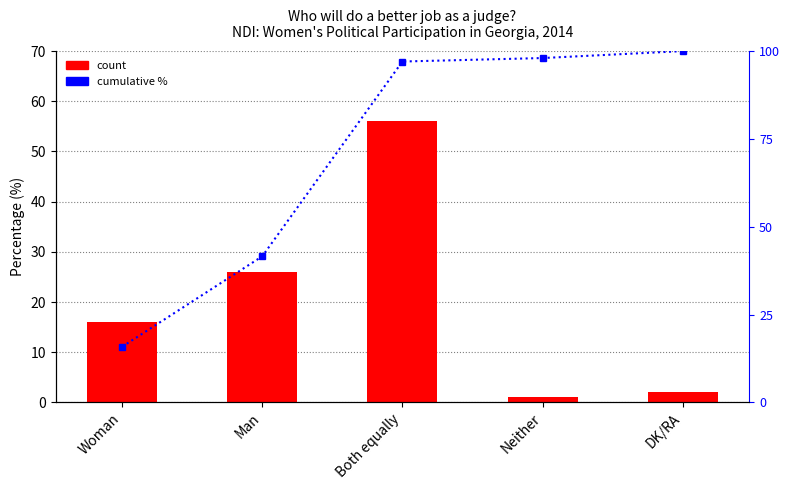

What is the label of the 1st bar from the left?

Woman